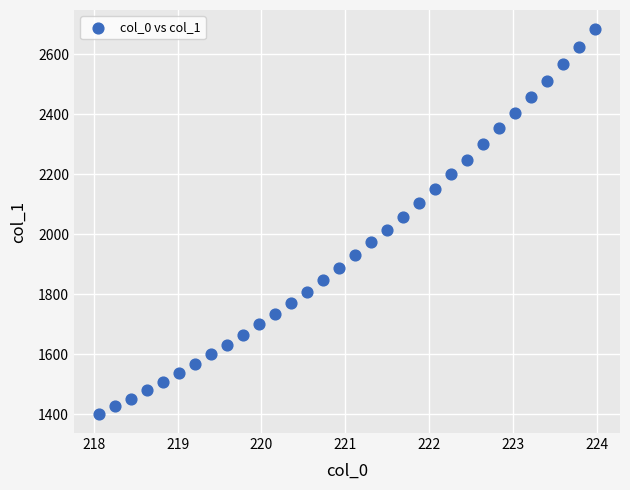

What is the range of X values (max minus min)?

5.9